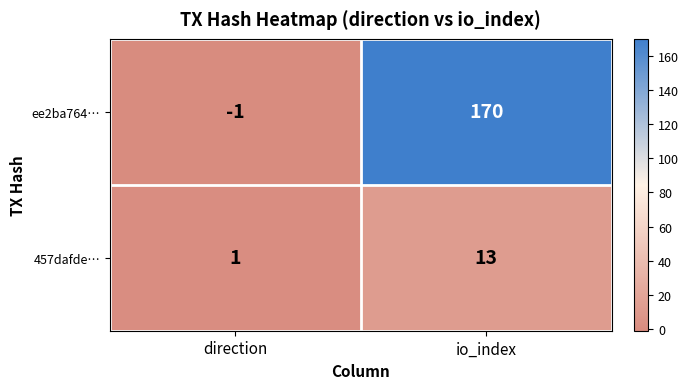

List the series in order of their peak value, lowest first.

457dafde…, ee2ba764…